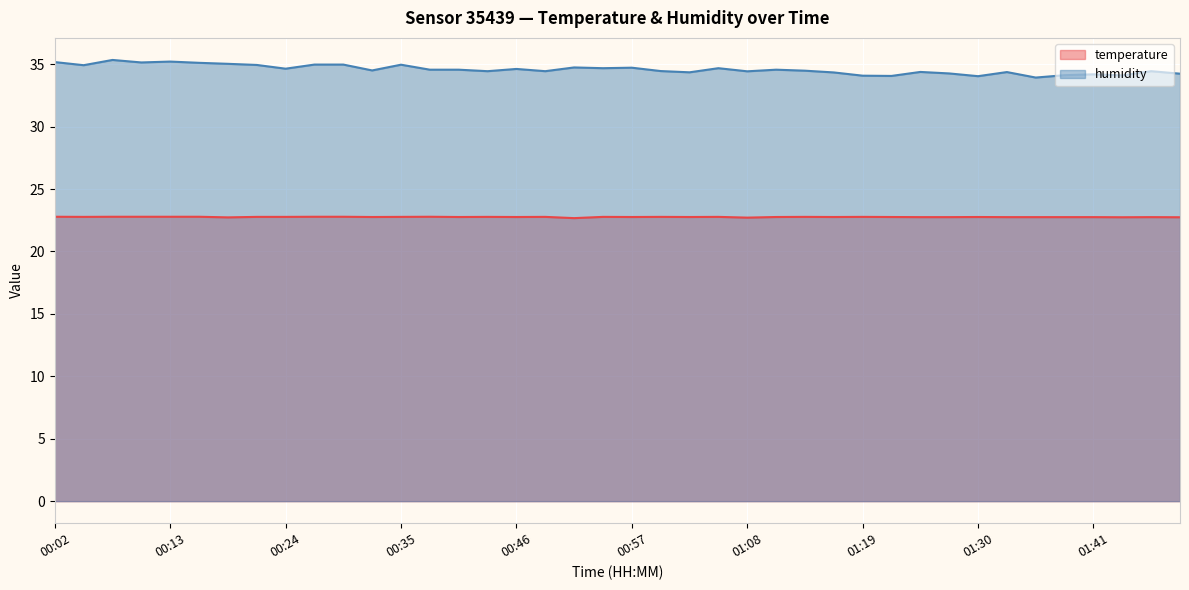

True or false: temperature and humidity intersect in this chart.

False